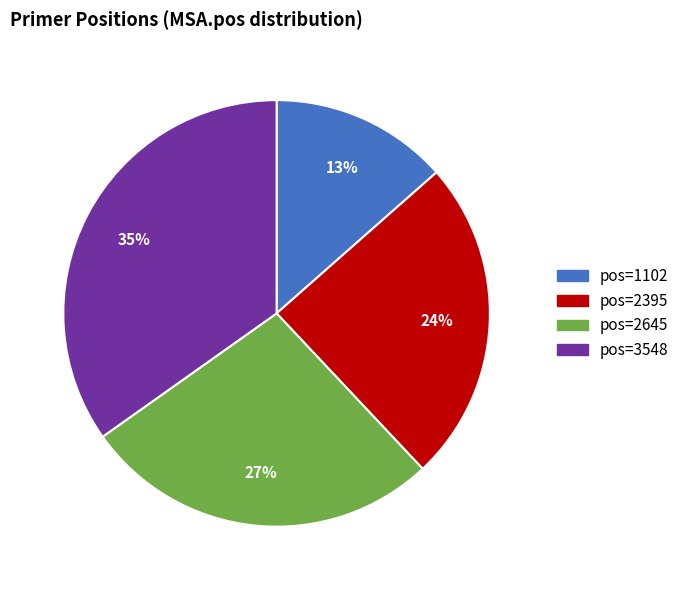

Does any single category account for the majority?

No